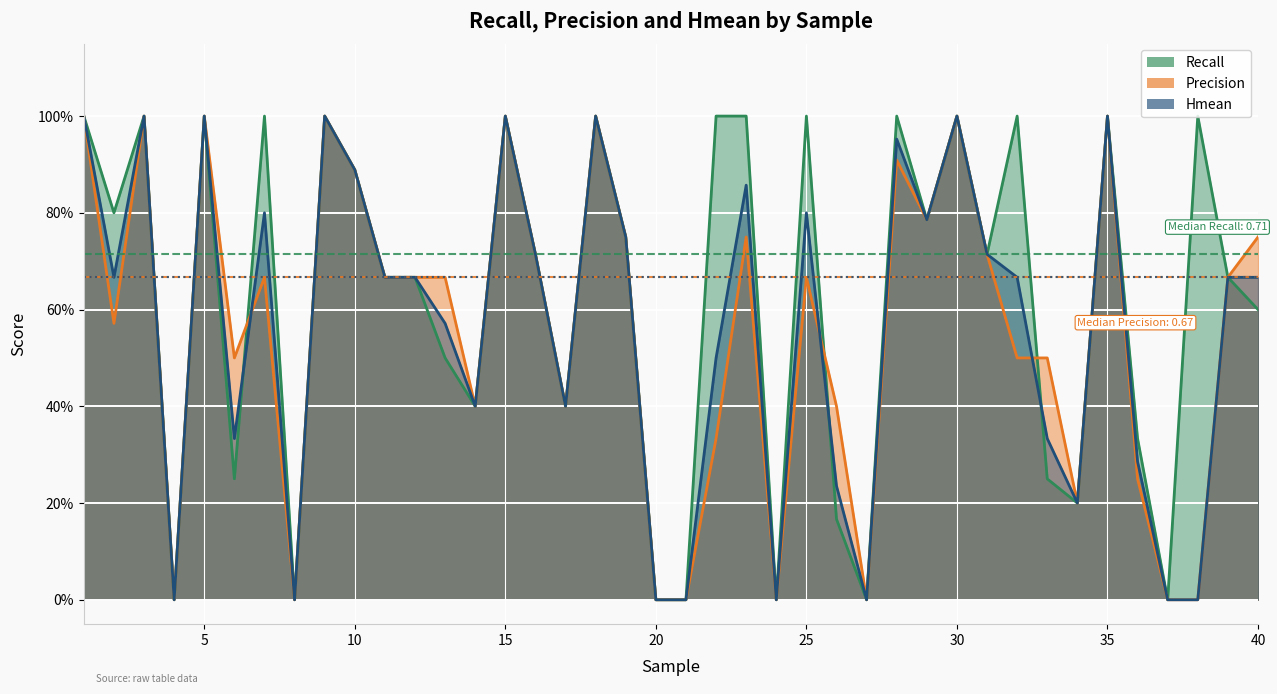

True or false: Hmean has more than 2 points higher than both neighbors.

True